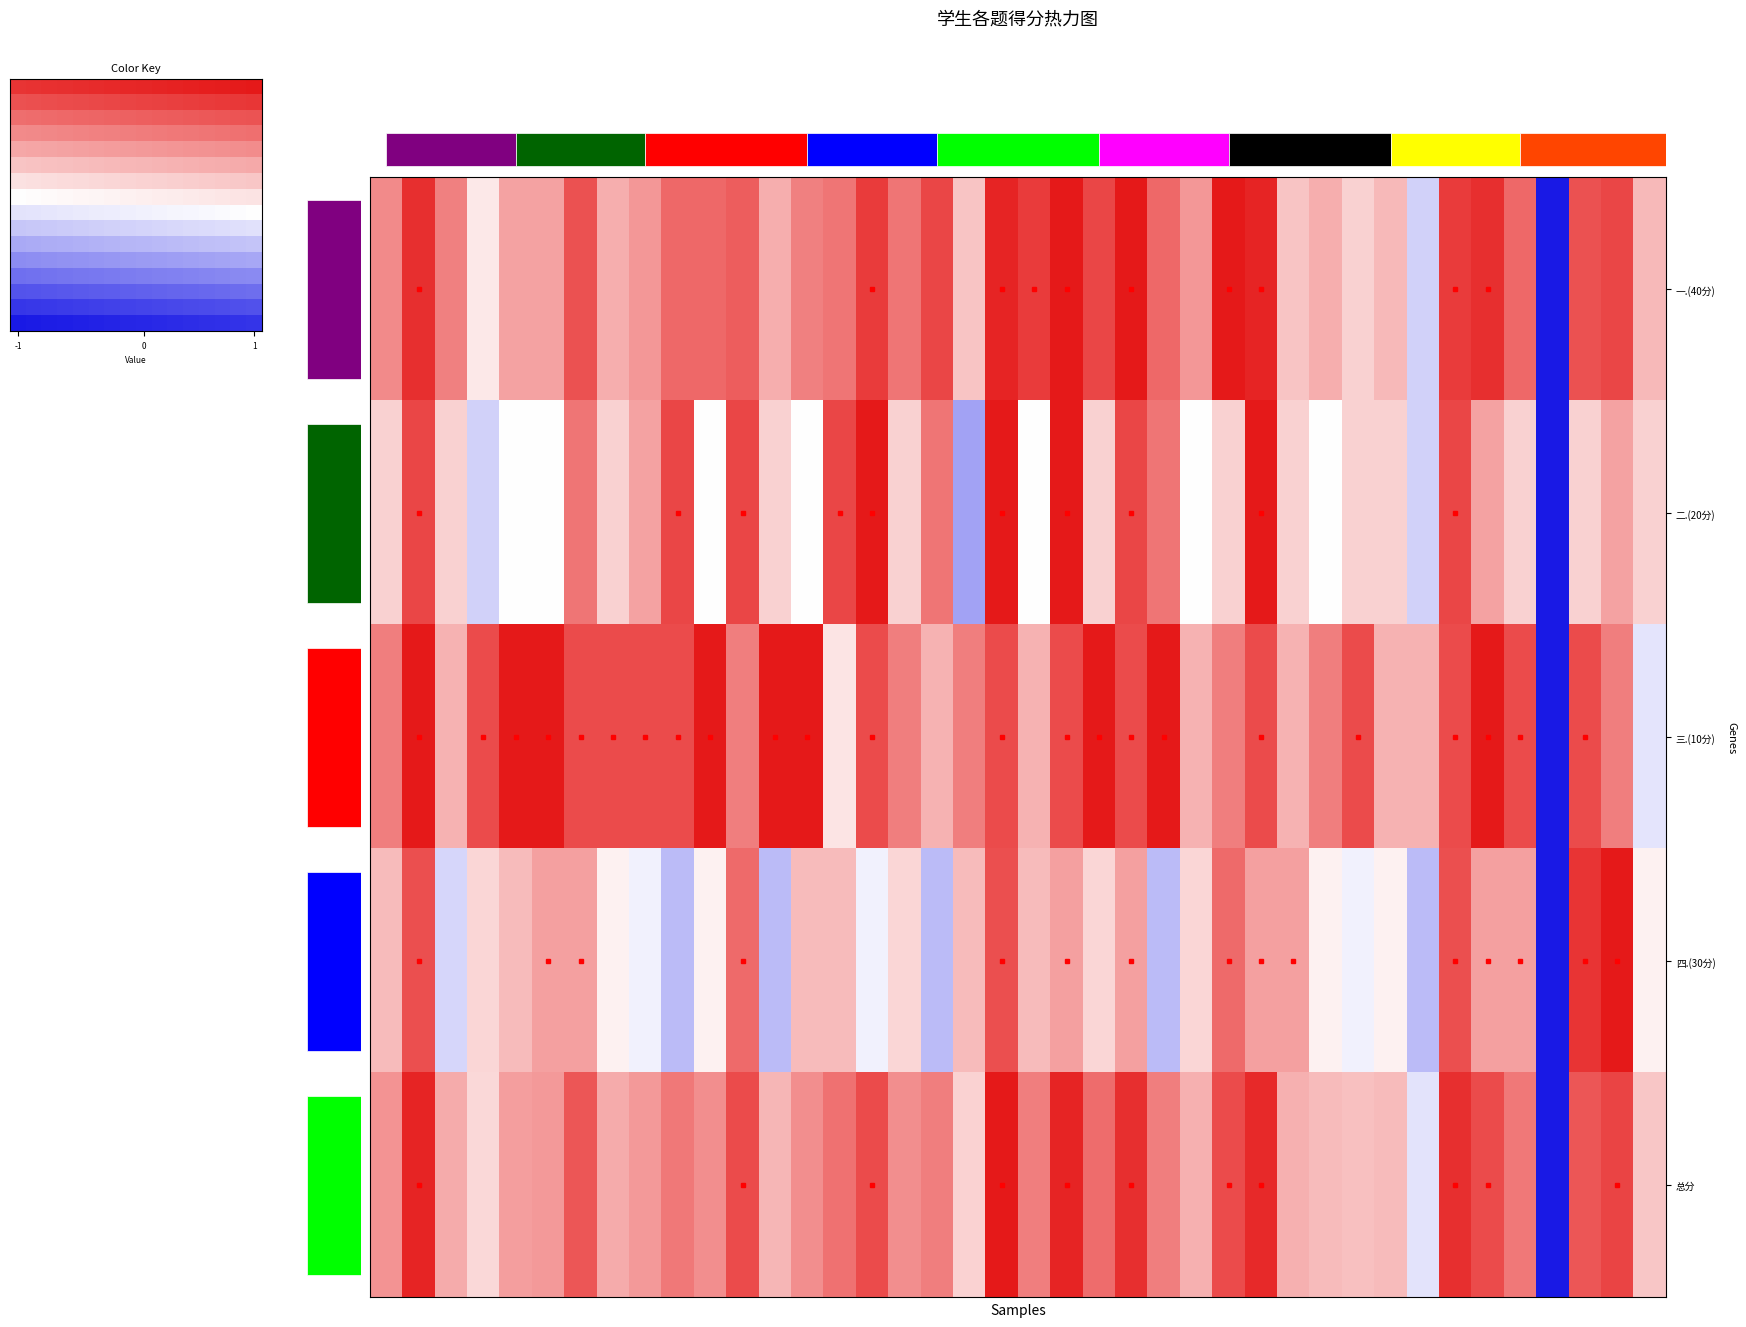

Between 3 and 13, which is larger?

13